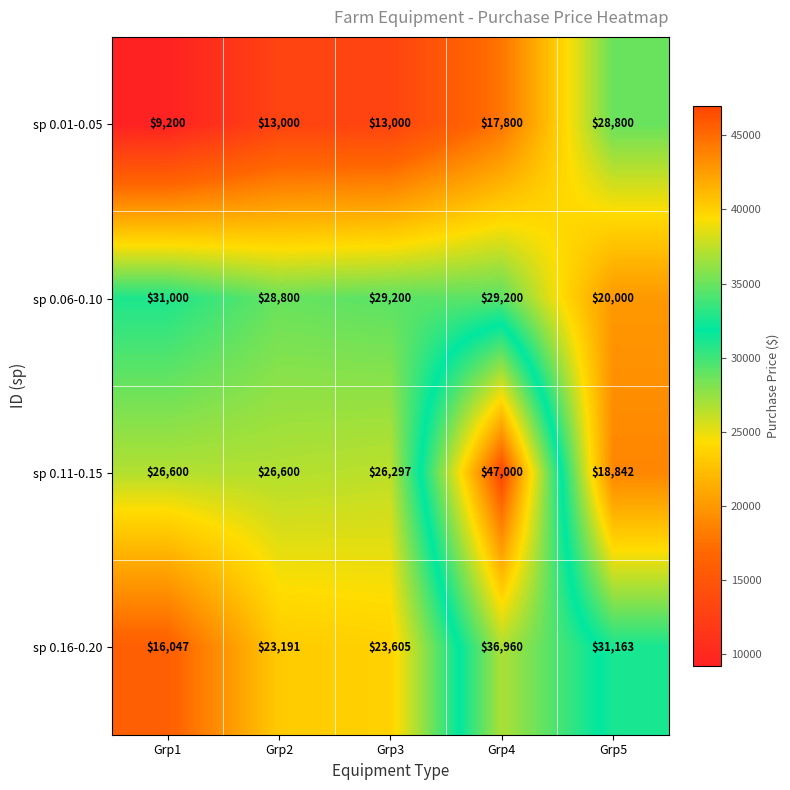

At which label does sp 0.16-0.20 reach its peak?

Grp4